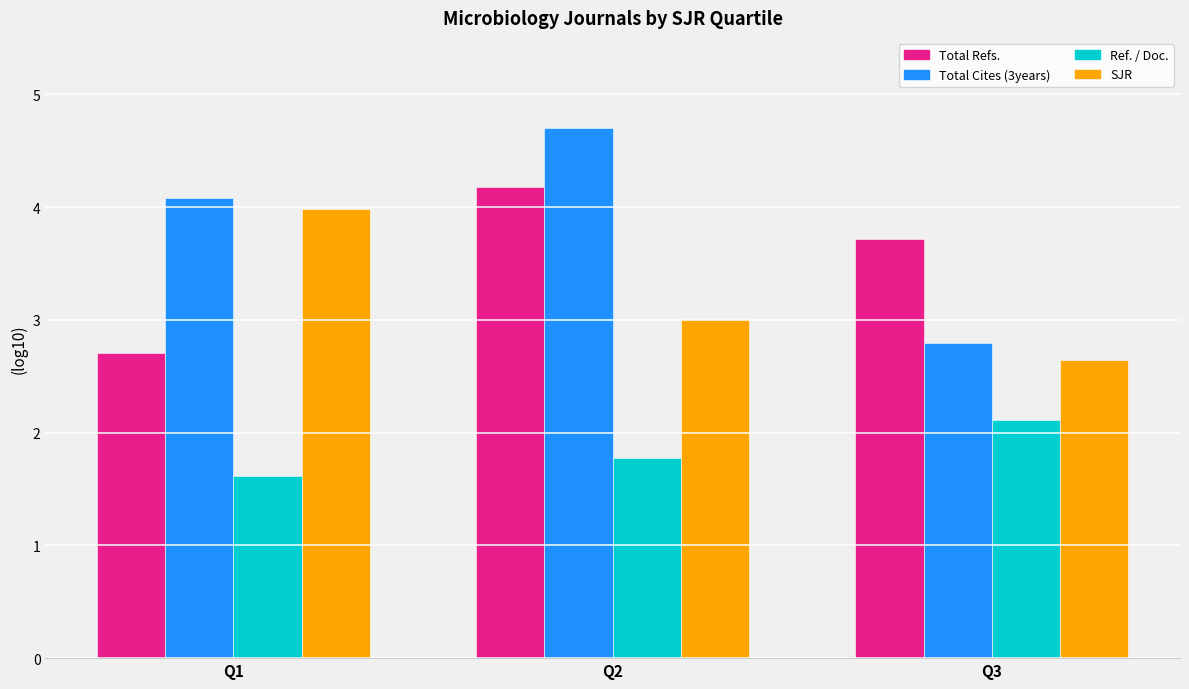

Reading left to right, transcribe all the data shown in this chart.

Total Refs.: 2.7	4.2	3.7
Total Cites (3years): 4.1	4.7	2.8
Ref. / Doc.: 1.6	1.8	2.1
SJR: 4.0	3.0	2.6